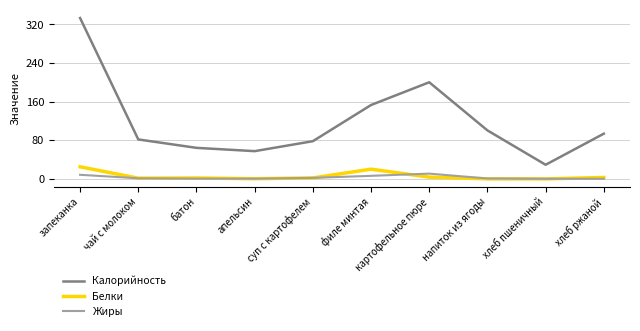

What is the maximum value shown in the chart?

333.4